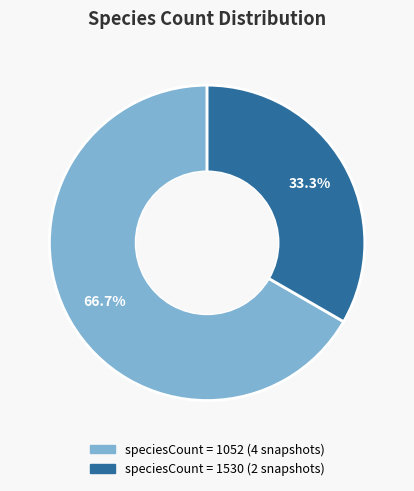

Is there any slice that represents more than half of the pie?

Yes